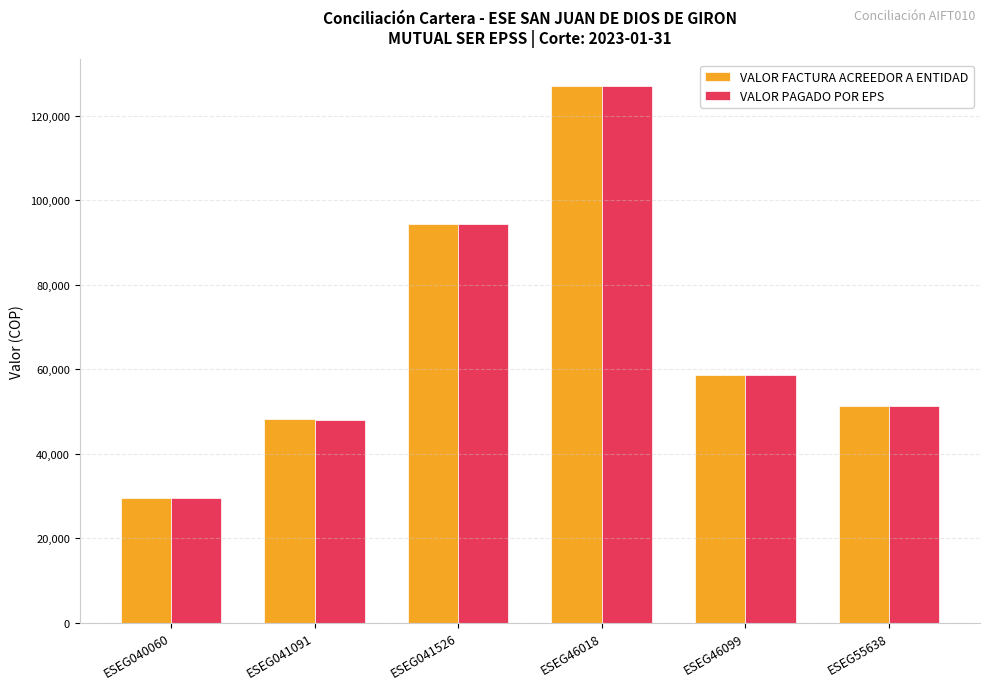

What is the value of the VALOR FACTURA ACREEDOR A ENTIDAD bar at the 1st from the left?

29456